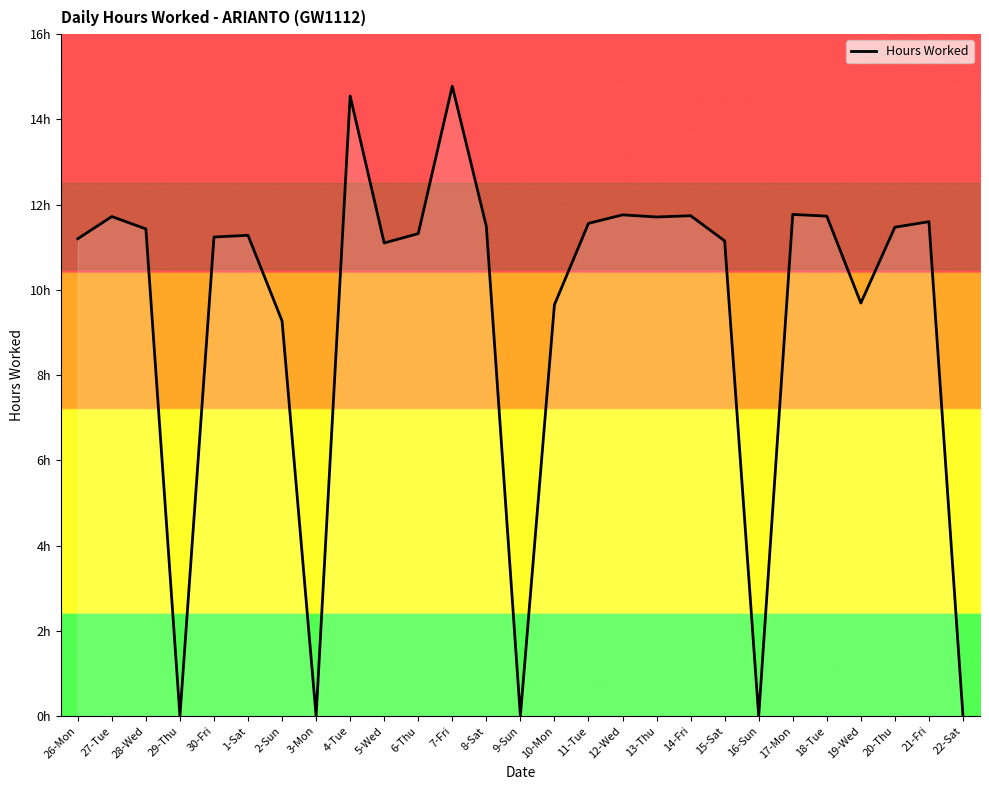

What is the difference between the maximum and second lowest values?

14.8